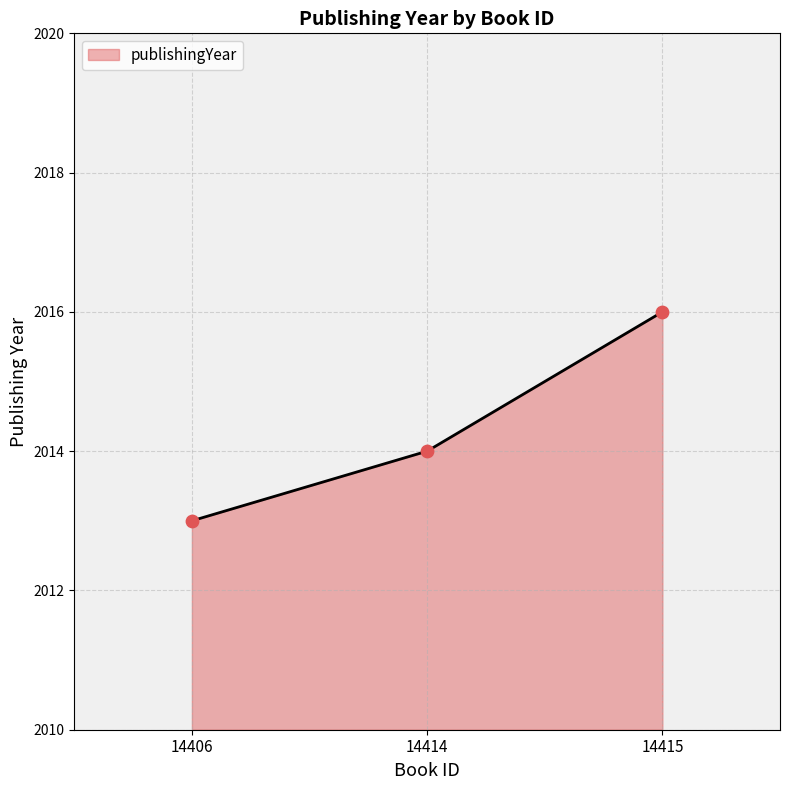

Which has a higher value, 14406 or 14415?

14415